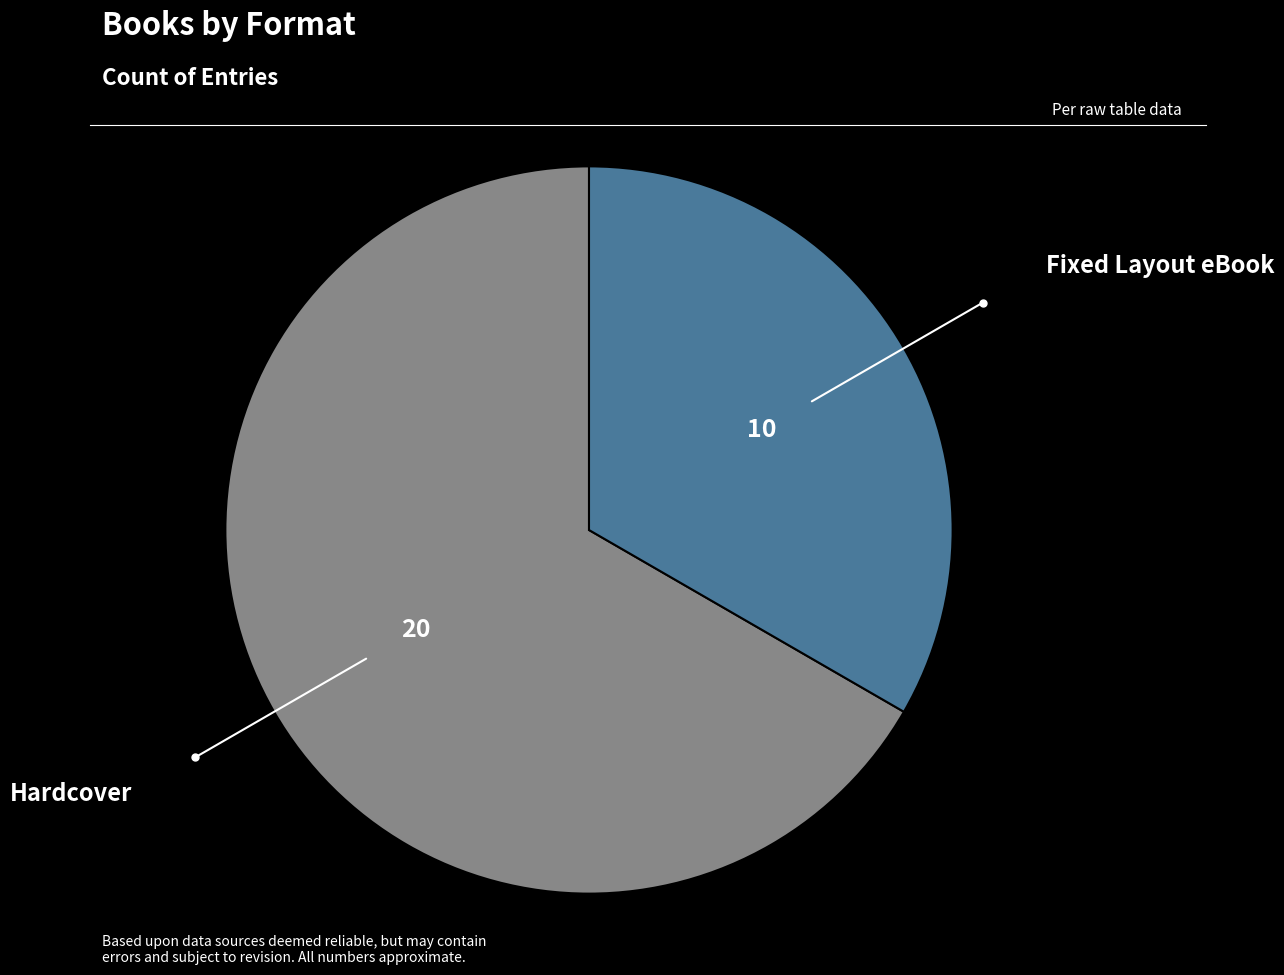

Does any single category account for the majority?

Yes